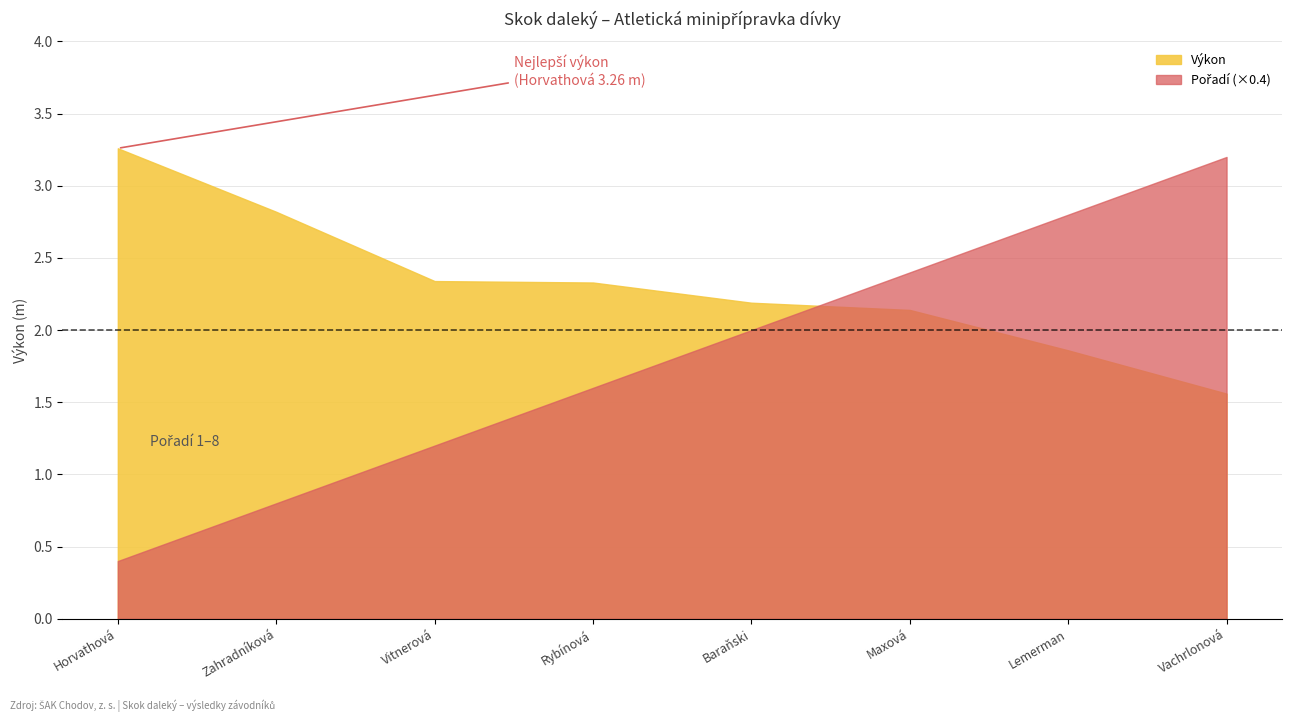

What is the difference between the maximum and minimum values in the Výkon series?

1.7